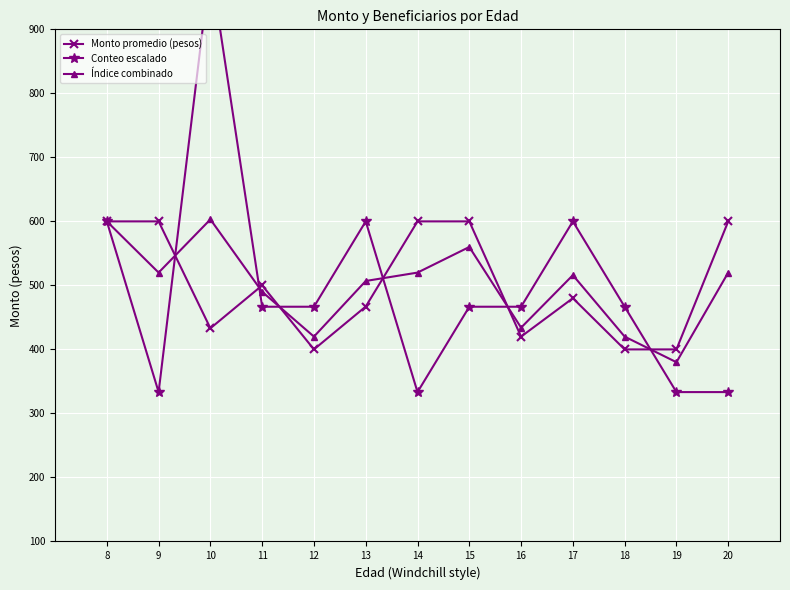

Is the value of Conteo escalado at 15 greater than the value of Monto promedio (pesos) at 12?

Yes